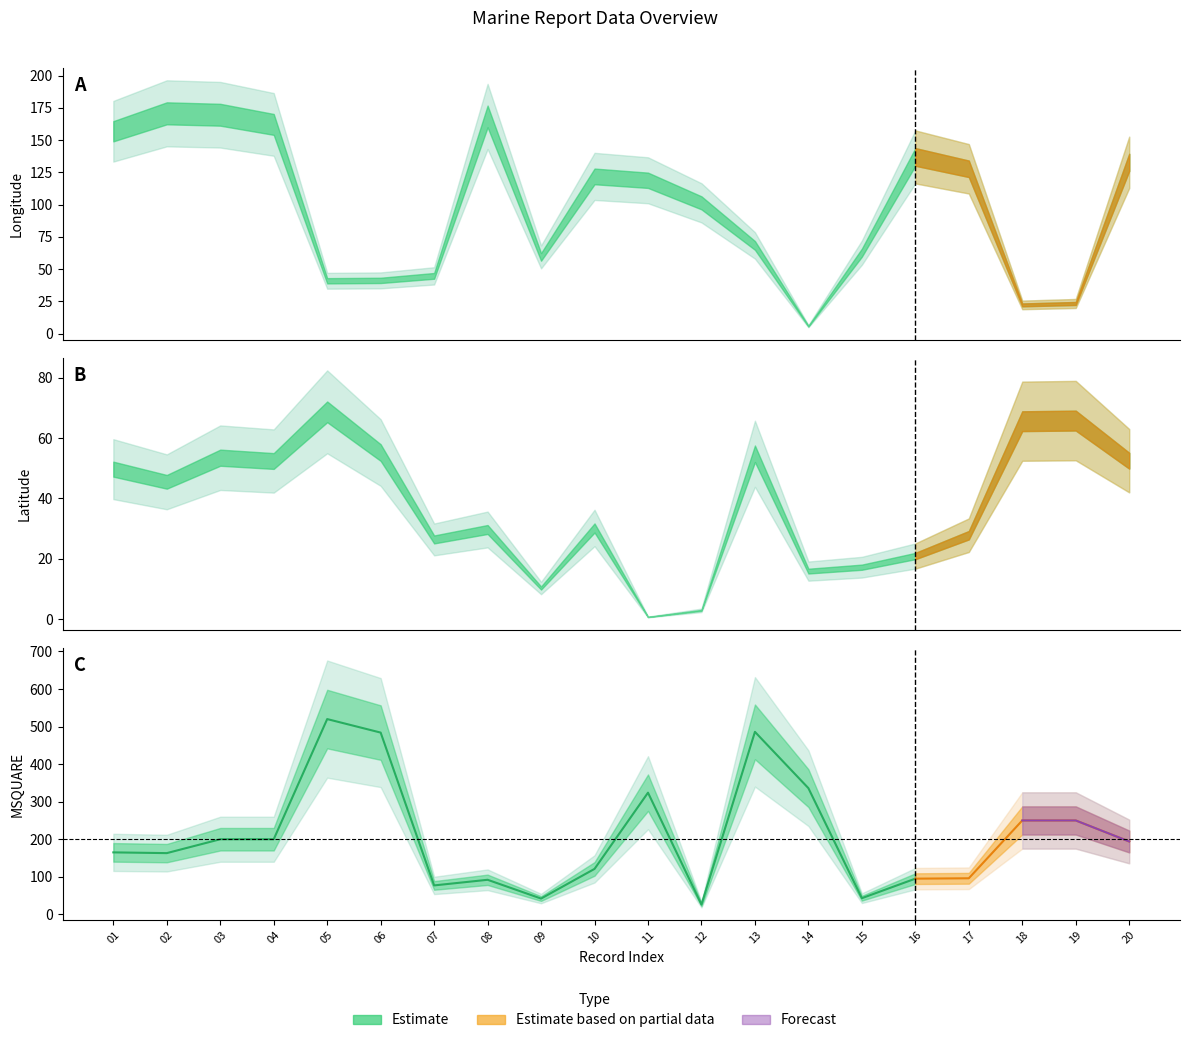

What is the average value of the LAT series?

37.3